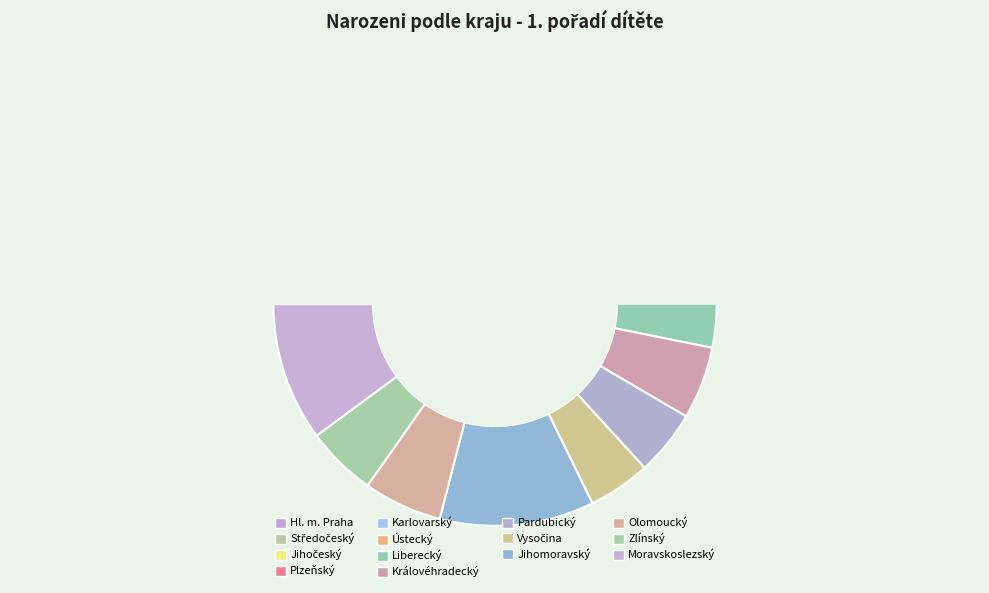

To the nearest percent, what percentage of the pie is Liberecký?

4%